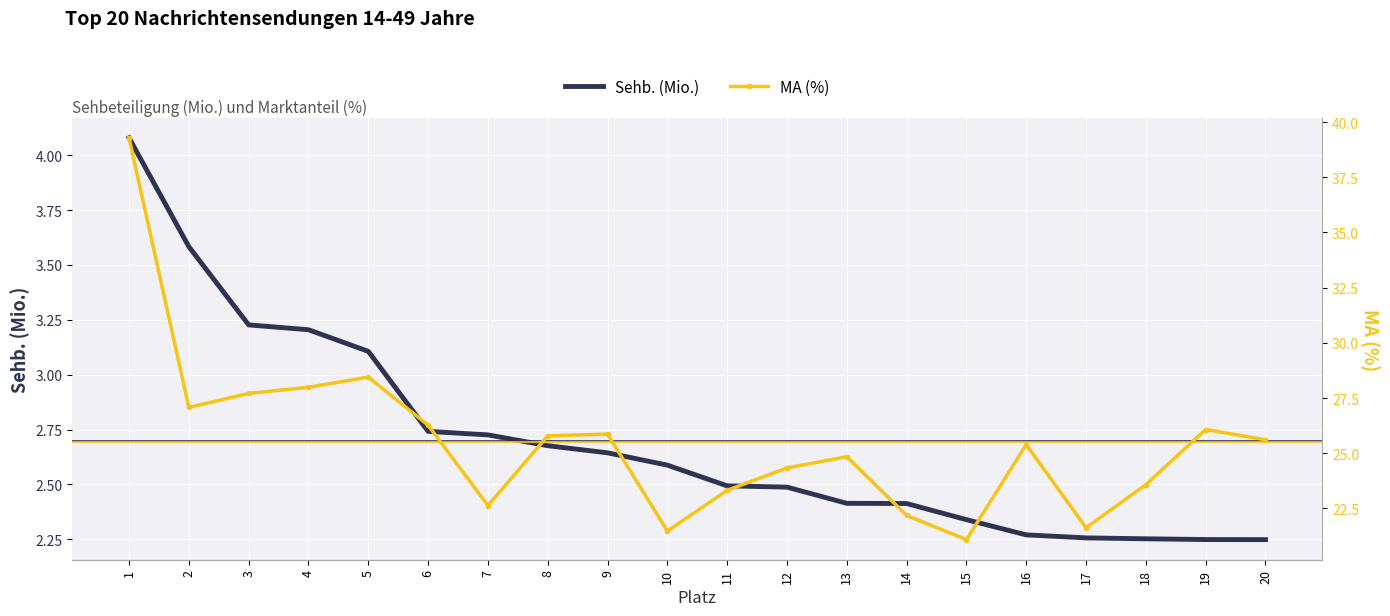

What is the maximum value shown in the chart?

39.3